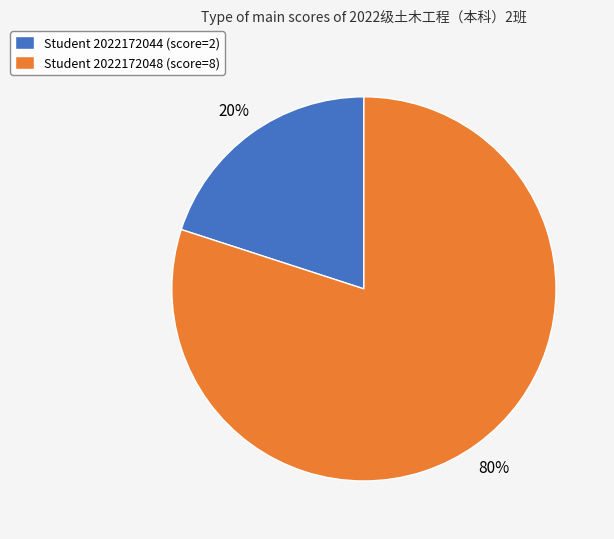

How many slices are in this pie chart?

2